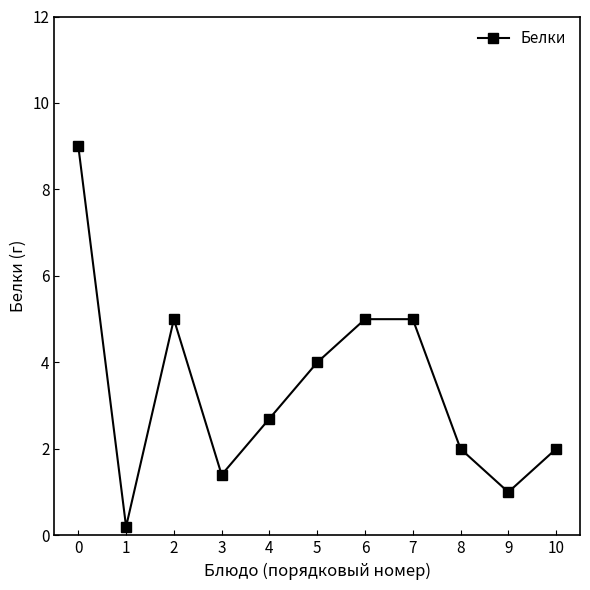

What is the approximate value at 1?

0.2